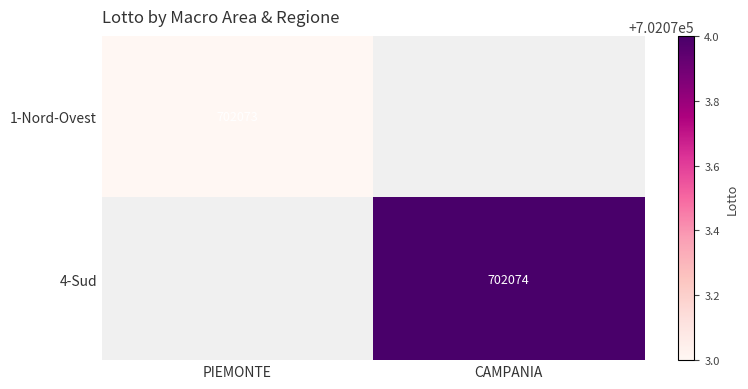

Which label corresponds to the largest value in the chart?

CAMPANIA